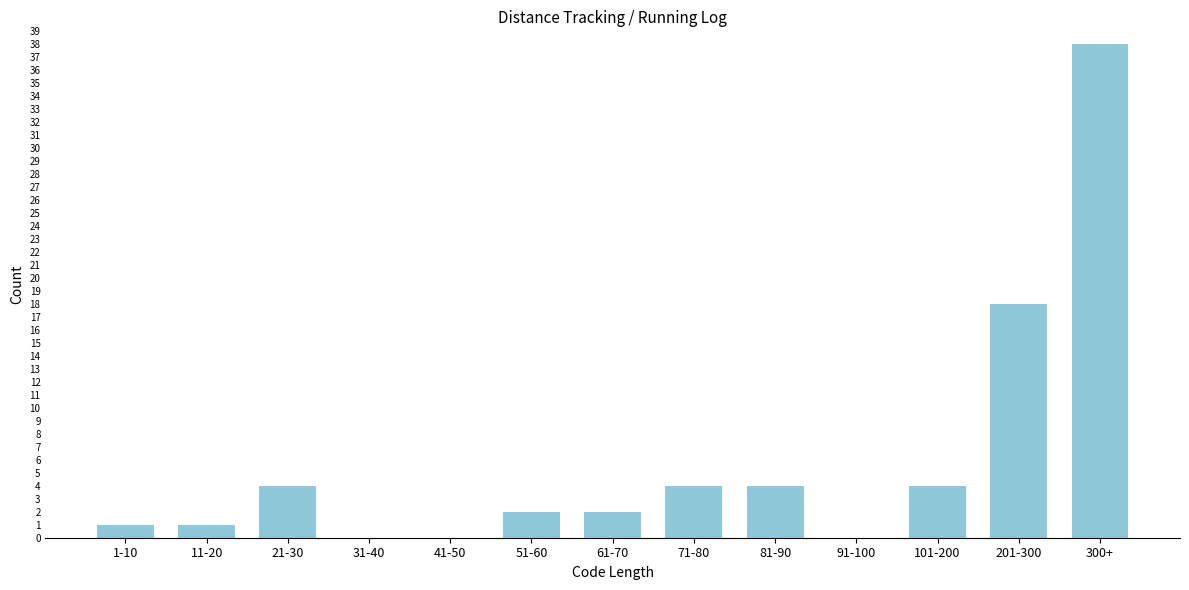

Reading left to right, list all the values displayed in this chart.

1-10=1	11-20=1	21-30=4	31-40=0	41-50=0	51-60=2	61-70=2	71-80=4	81-90=4	91-100=0	101-200=4	201-300=18	300+=38